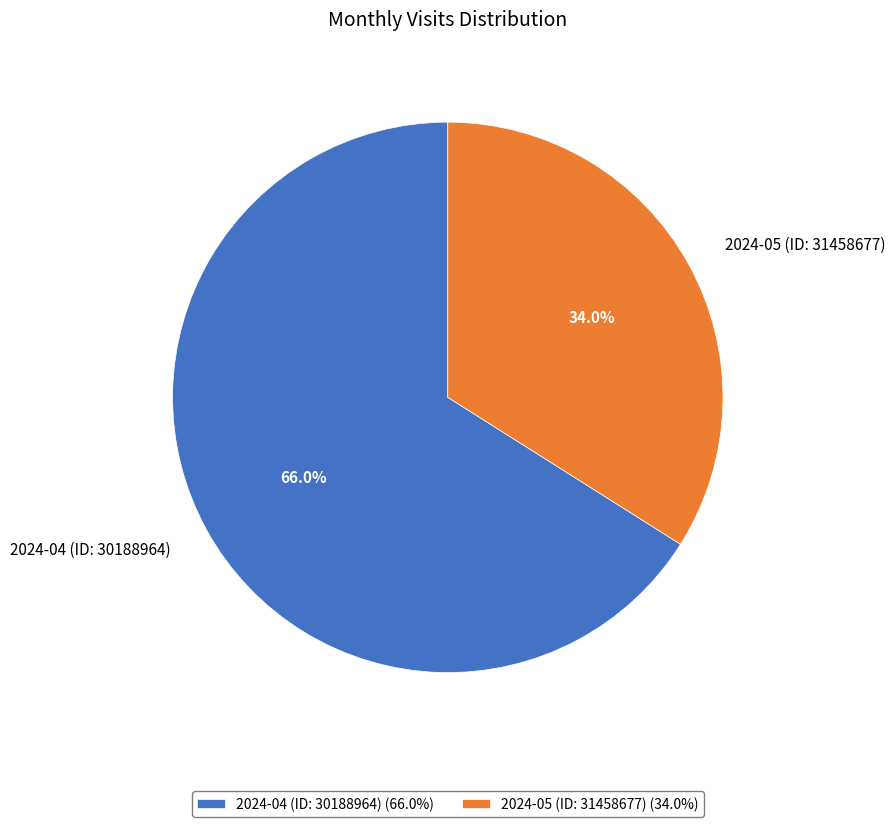

Is there any slice that represents more than half of the pie?

Yes